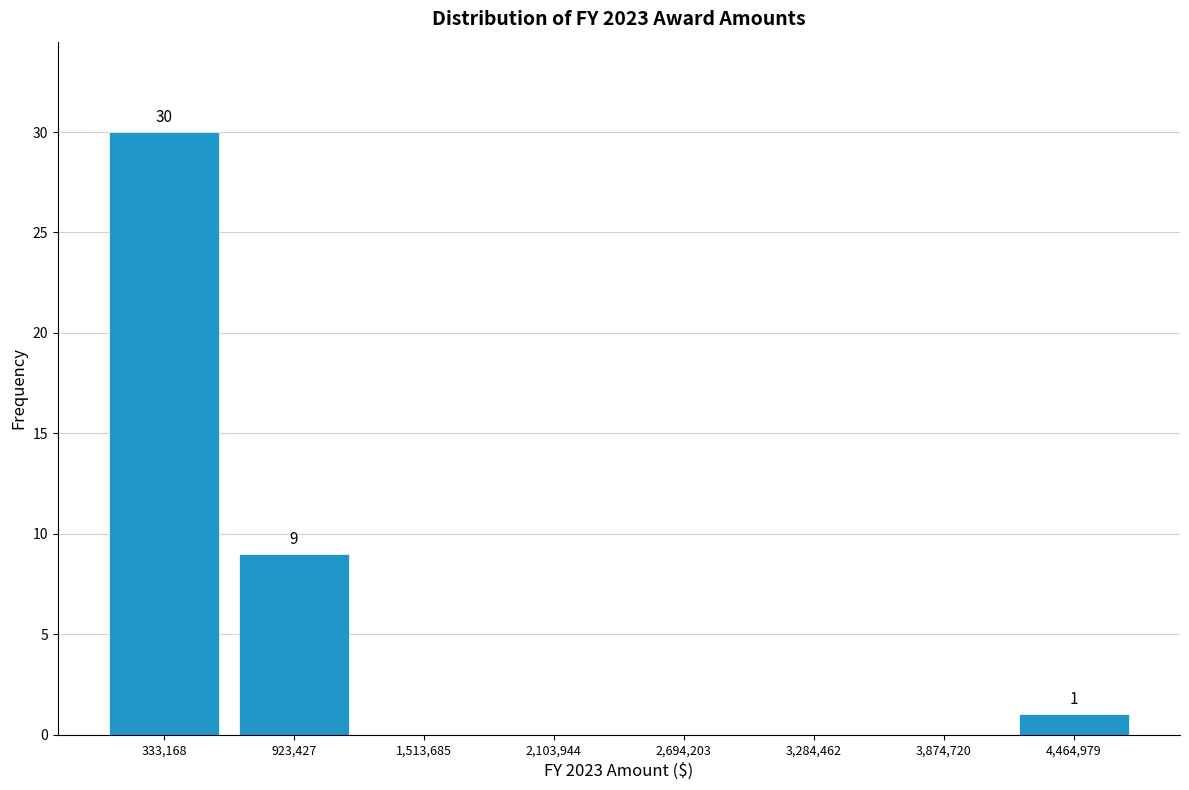

Over which range of the x-axis is the bar tallest?

0 to 600000